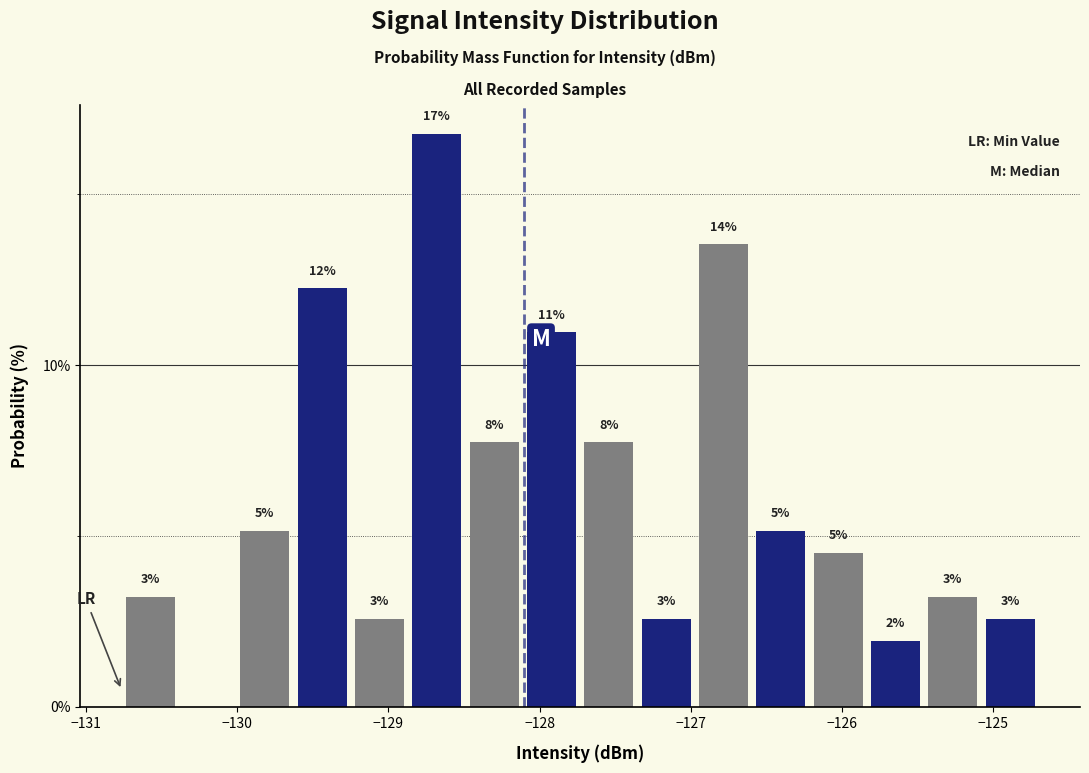

Around what value on the x-axis is the tallest bar? Give the approximate position of its centre, as read against the axis.

-128.7